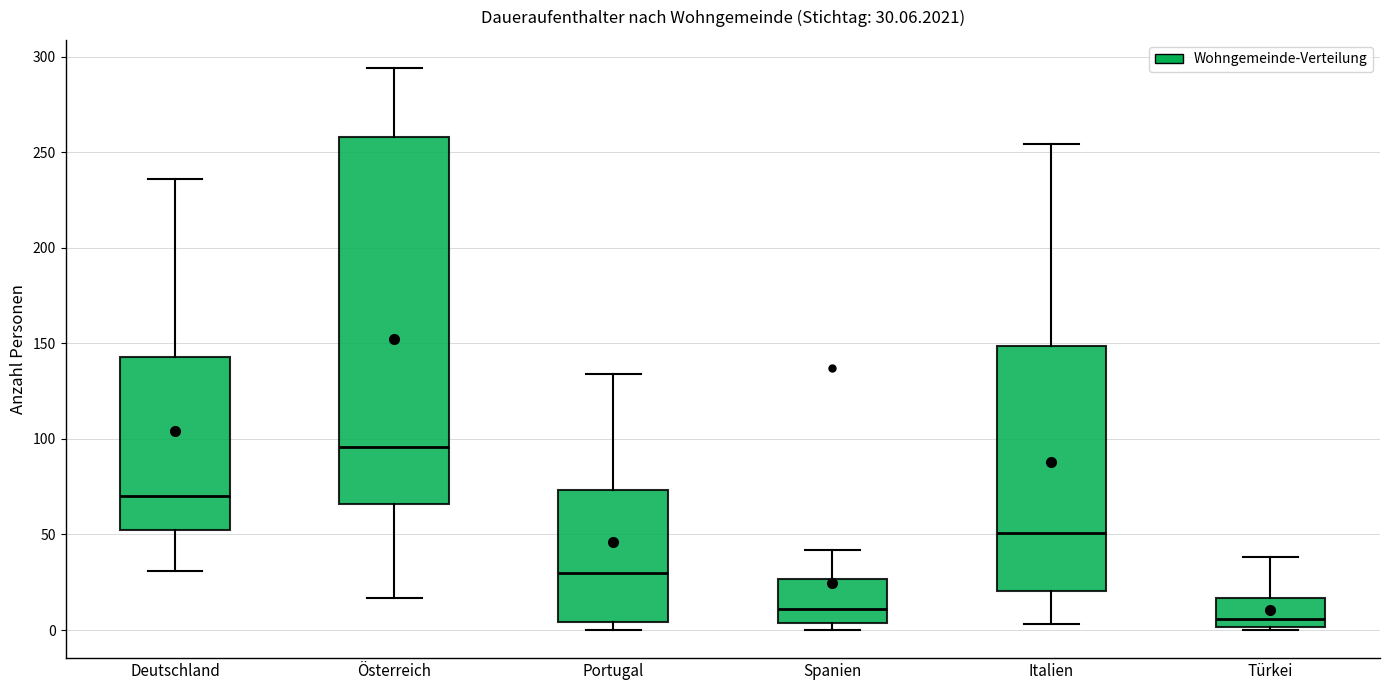

Which box is the tallest, from its lower edge to its upper edge?

Österreich